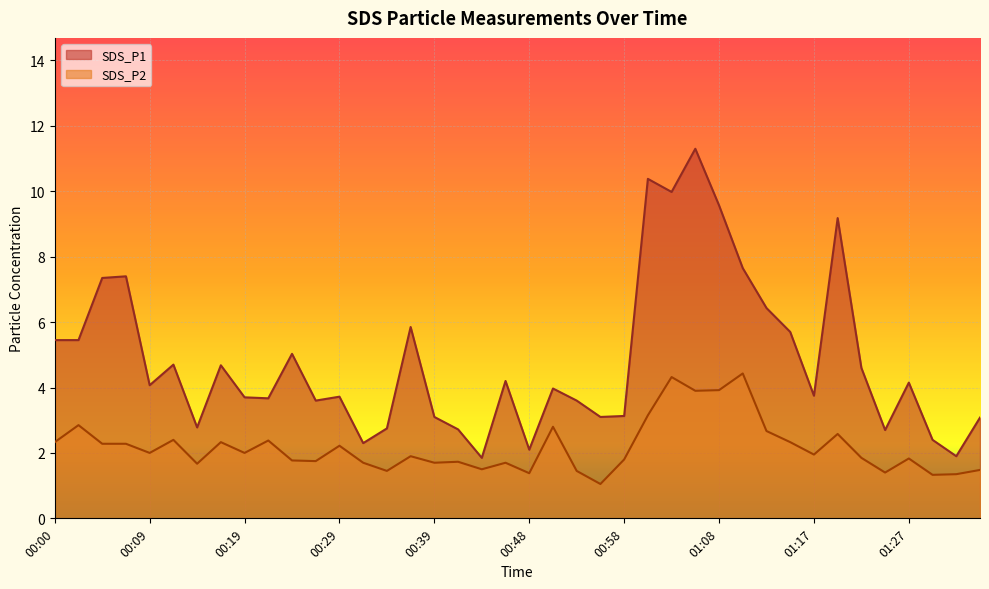

The value of SDS_P1 at 00:31 is 2.3. True or false?

True